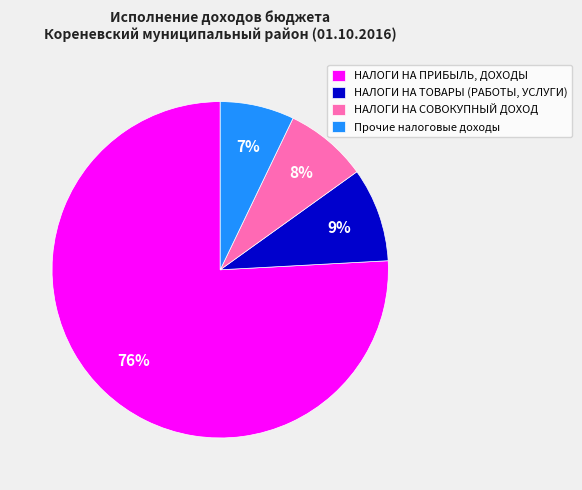

Do НАЛОГИ НА ТОВАРЫ (РАБОТЫ, УСЛУГИ) and НАЛОГИ НА СОВОКУПНЫЙ ДОХОД together represent more than half of the pie?

No